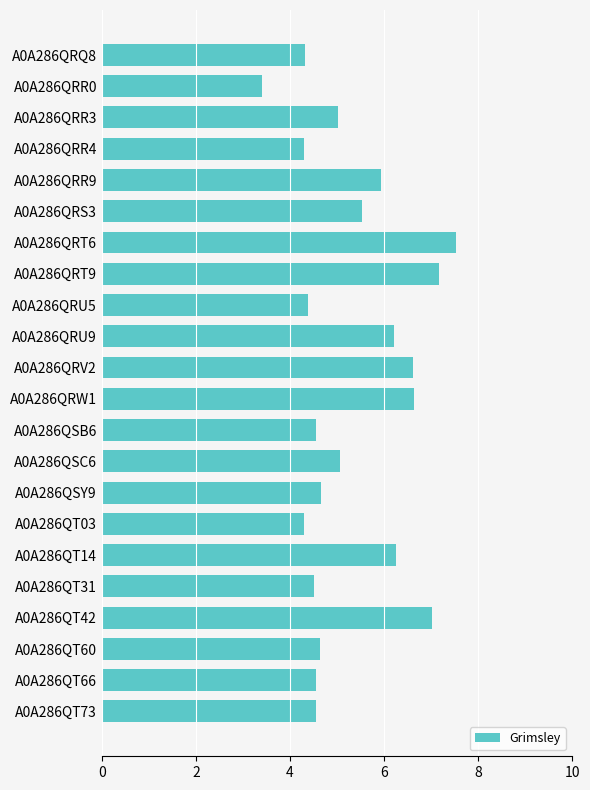

Approximately how many times larger is the value at A0A286QRR9 compared to A0A286QT66?

1.3